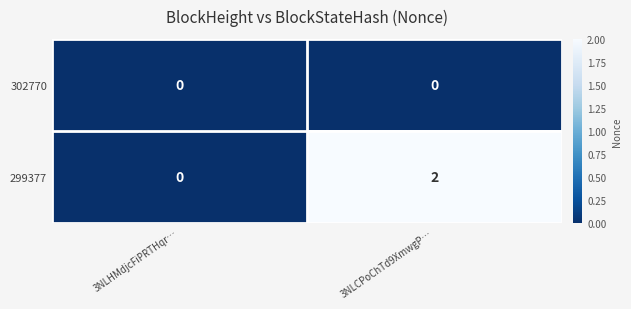

Which series has the largest total across all categories?

299377